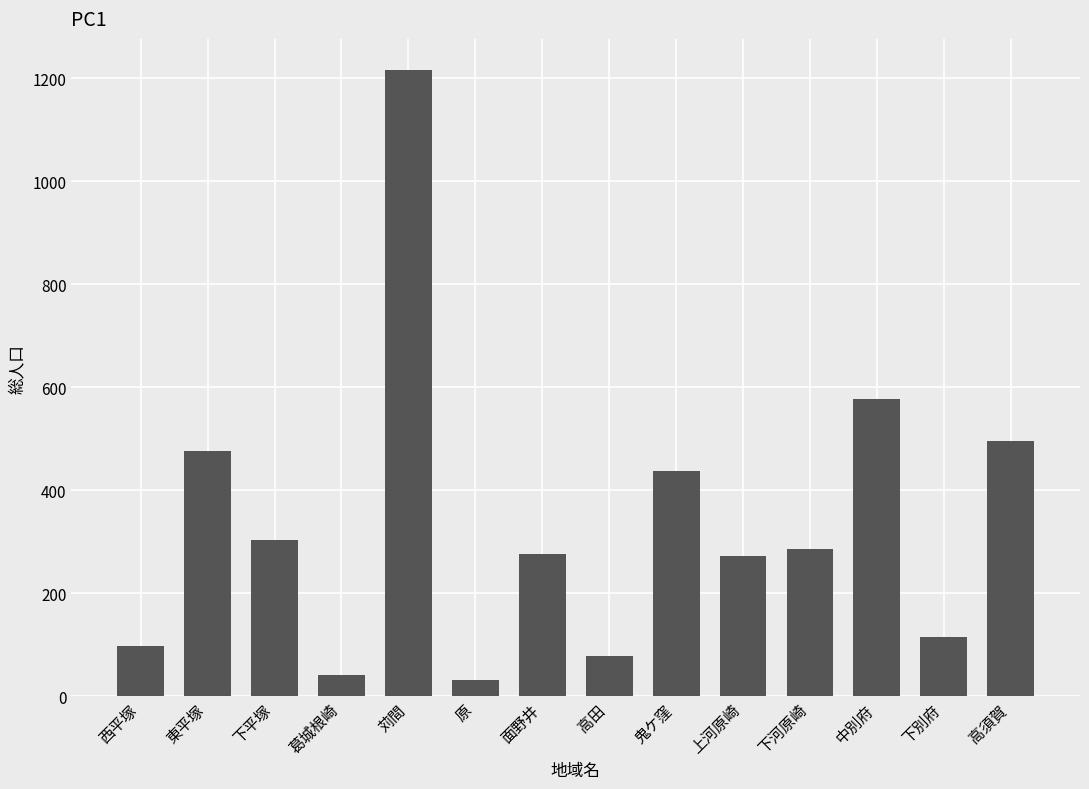

Is it true that the value at 面野井 is 276?

True